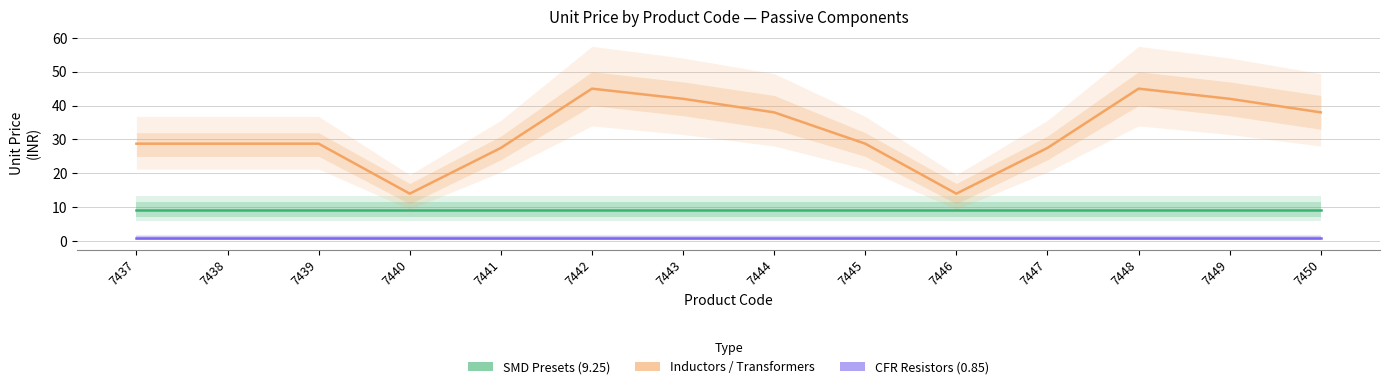

Which category has the lowest value in the Inductors / Transformers series?

7440